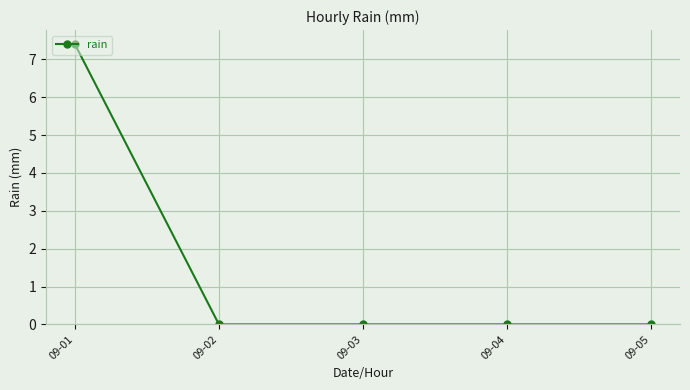

Count the number of data series in this chart.

1